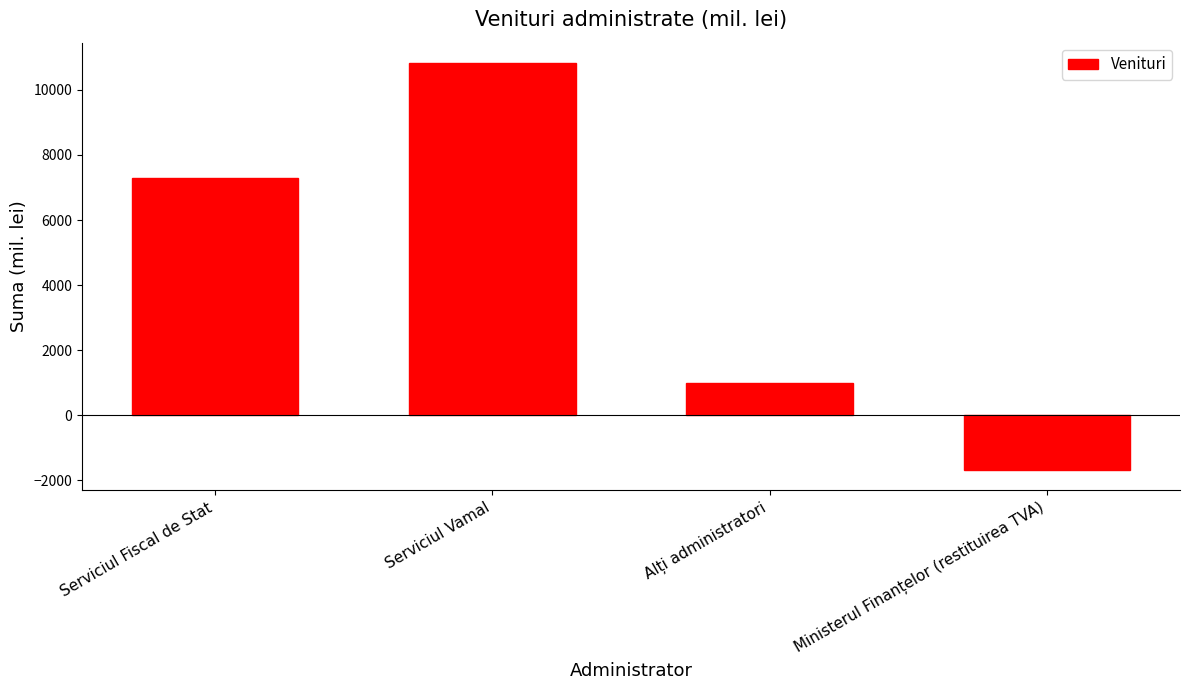

What is the value of the 4th bar from the left?

-1685.1